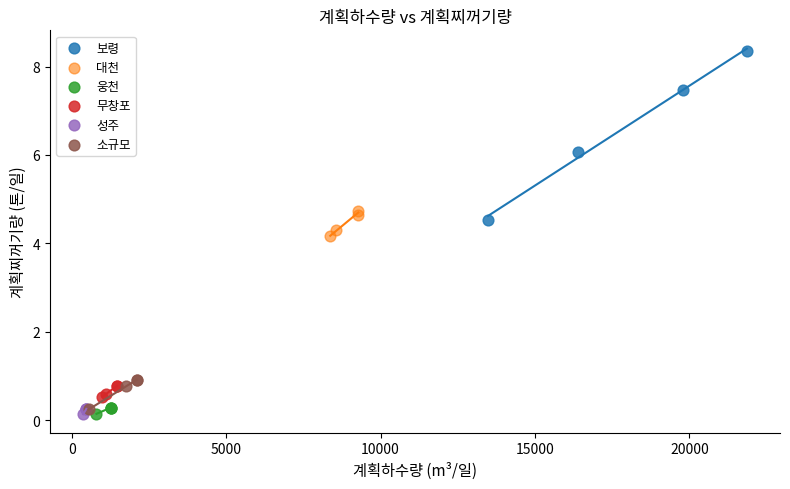

Which series has the widest spread of Y values?

보령